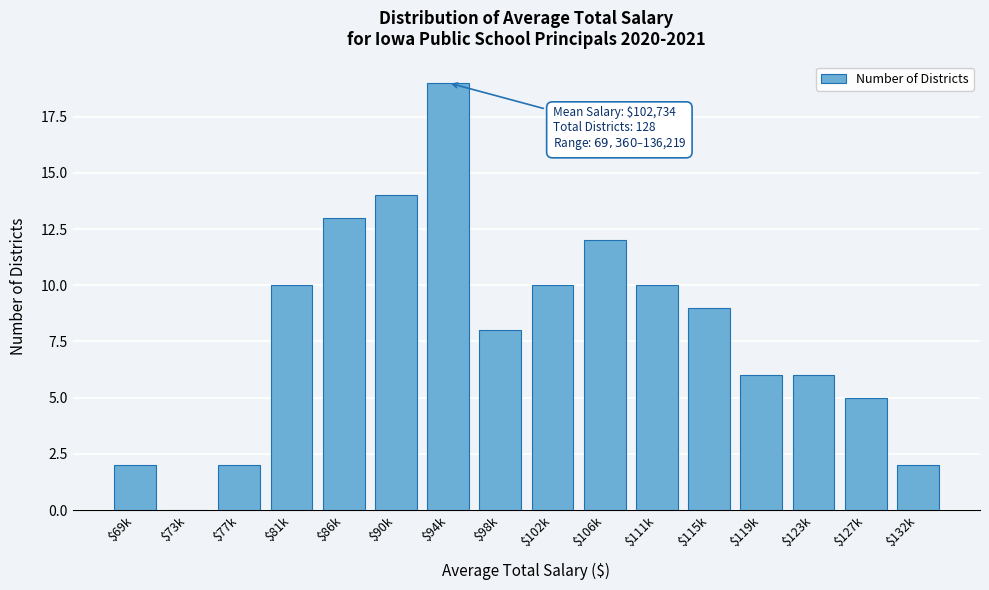

True or false: the data shows 18 at $90k.

False